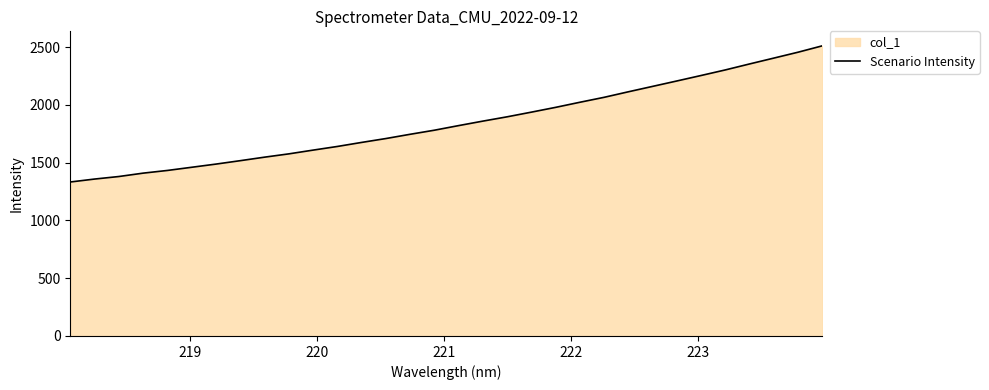

What is the maximum value shown in the chart?

2510.7